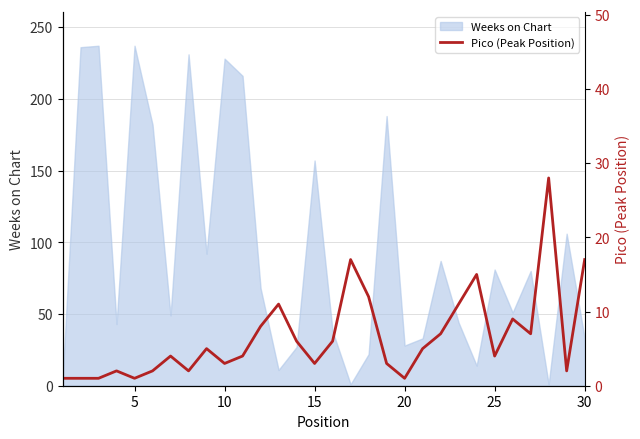

How many data points does each series have?

30